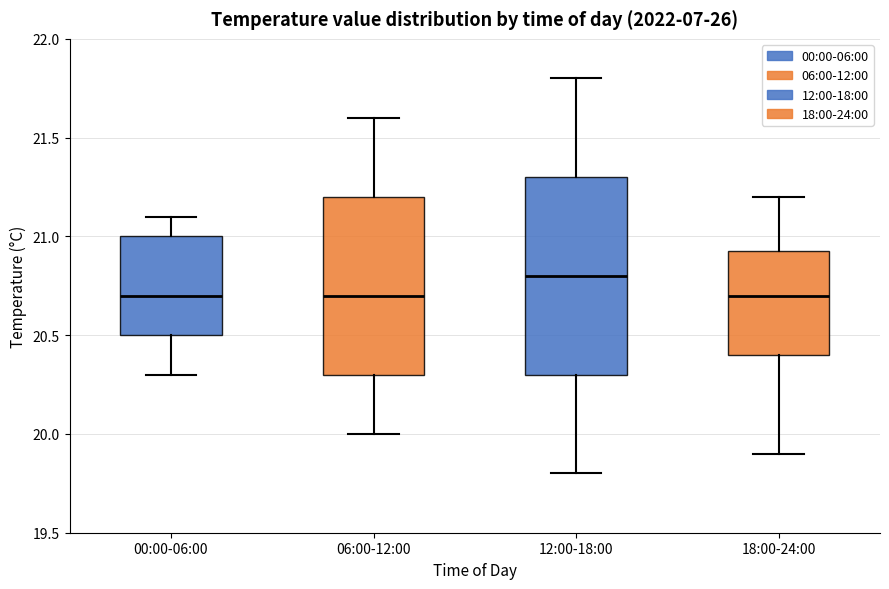

Reading left to right, read every box against the y-axis: the position of its median line, the range the box covers, and the ends of its whiskers. The values are not printed on the chart, so give them approximately, as read against the axis.

00:00-06:00: median 20.70, box 20.50 to 21.00, whiskers 20.30 to 21.10
06:00-12:00: median 20.70, box 20.30 to 21.20, whiskers 20.00 to 21.60
12:00-18:00: median 20.80, box 20.30 to 21.30, whiskers 19.80 to 21.80
18:00-24:00: median 20.70, box 20.40 to 20.95, whiskers 19.90 to 21.20